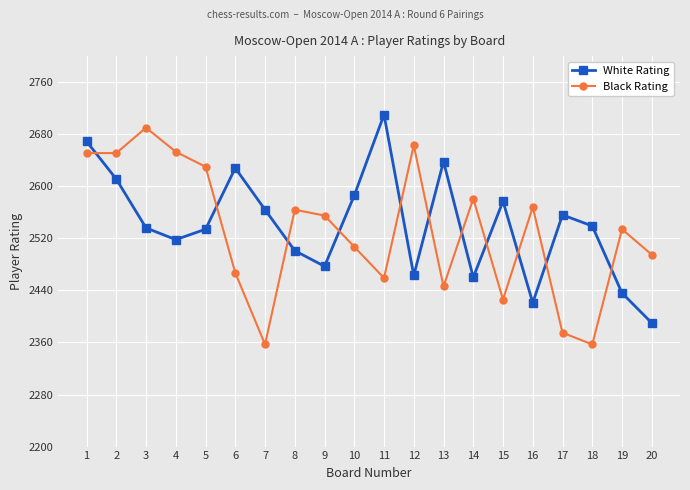

Which series ends up on top after the final intersection of Black Rating and White Rating?

Black Rating